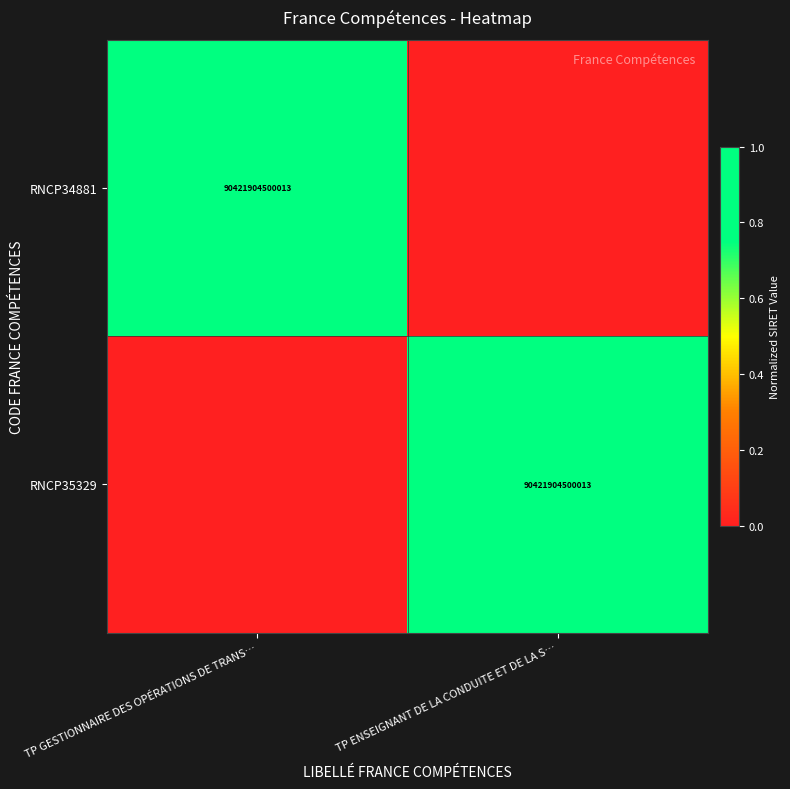

What is the total value across all series at TP GESTIONNAIRE DES OPÉRATIONS DE TRANS…?

1